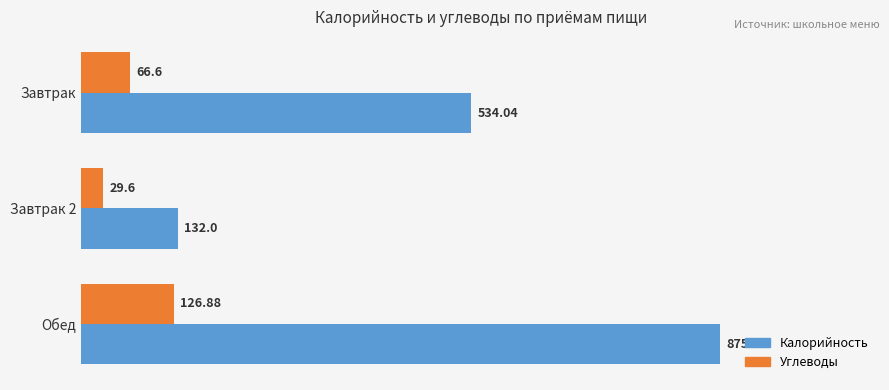

At which label is Калорийность closest to 503?

Завтрак